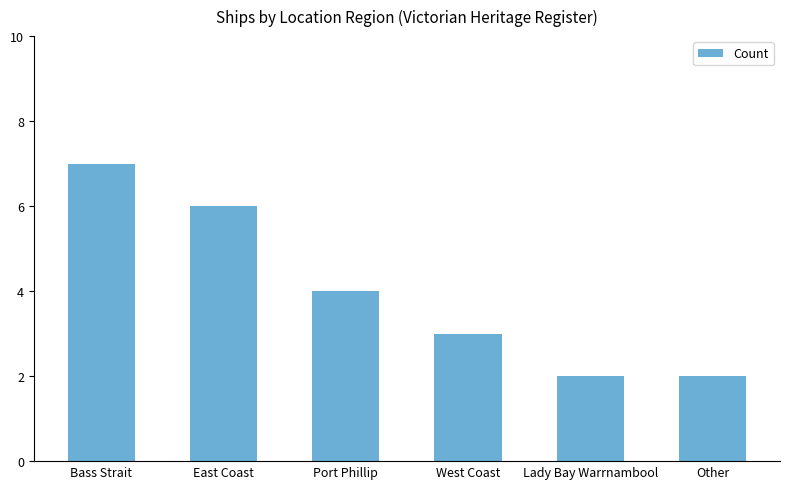

How many values are between 2 and 6?

5